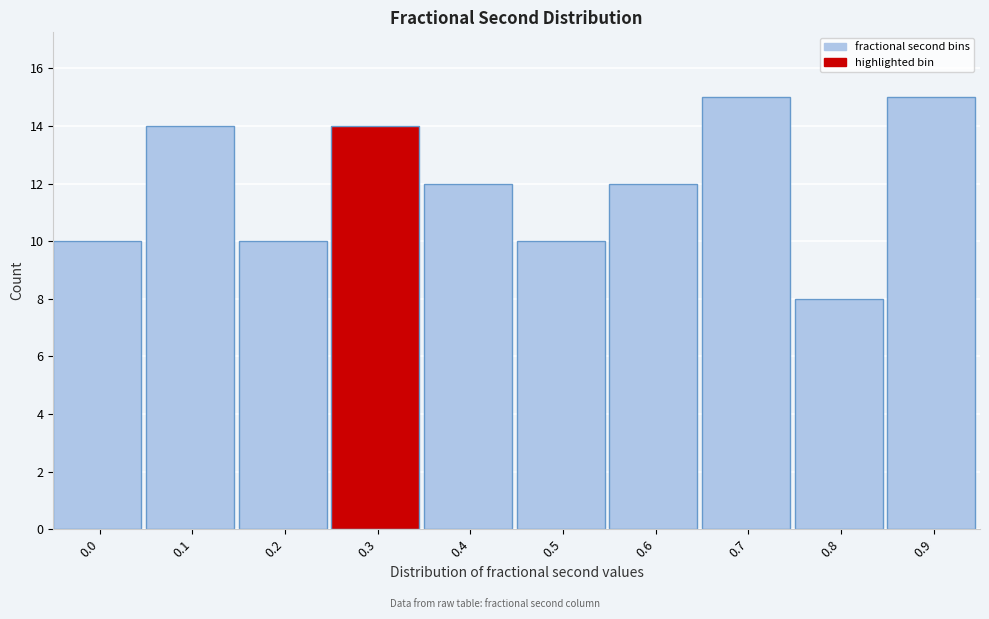

Reading left to right, transcribe all the data shown in this chart.

10	14	10	14	12	10	12	15	8	15